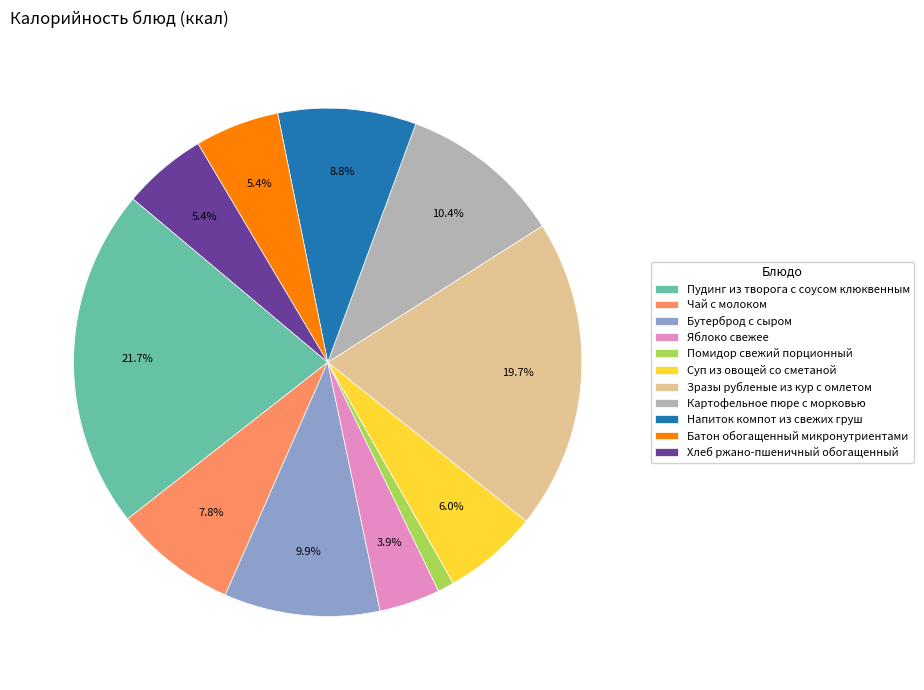

Does any single category account for the majority?

No